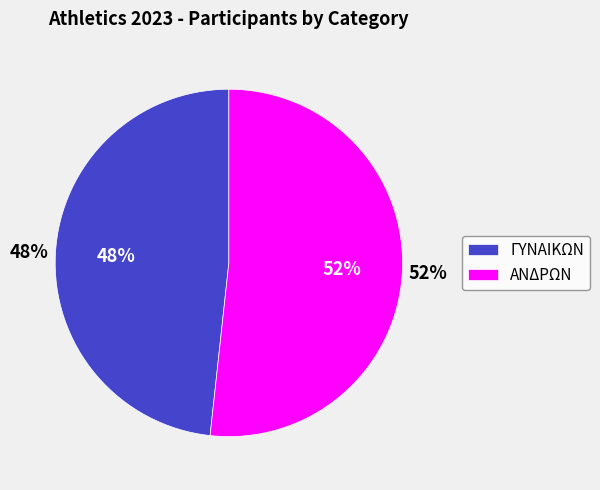

Do ΑΝΔΡΩΝ and ΓΥΝΑΙΚΩΝ together represent more than half of the pie?

Yes